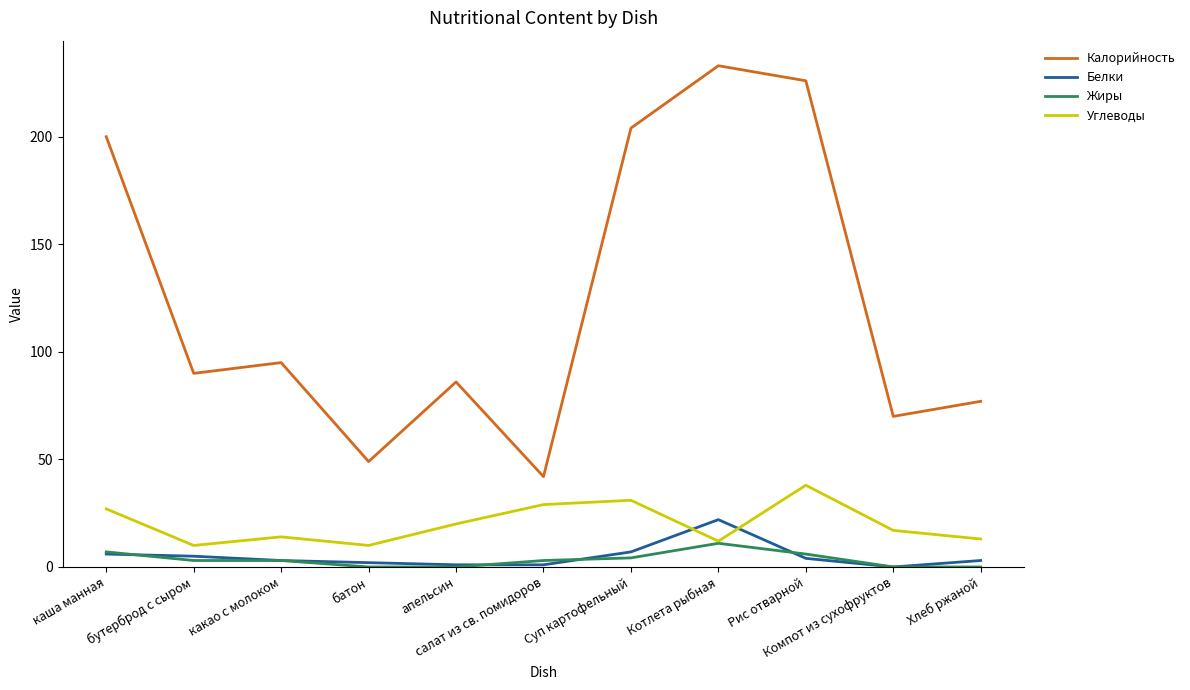

How many distinct data groups are displayed?

4